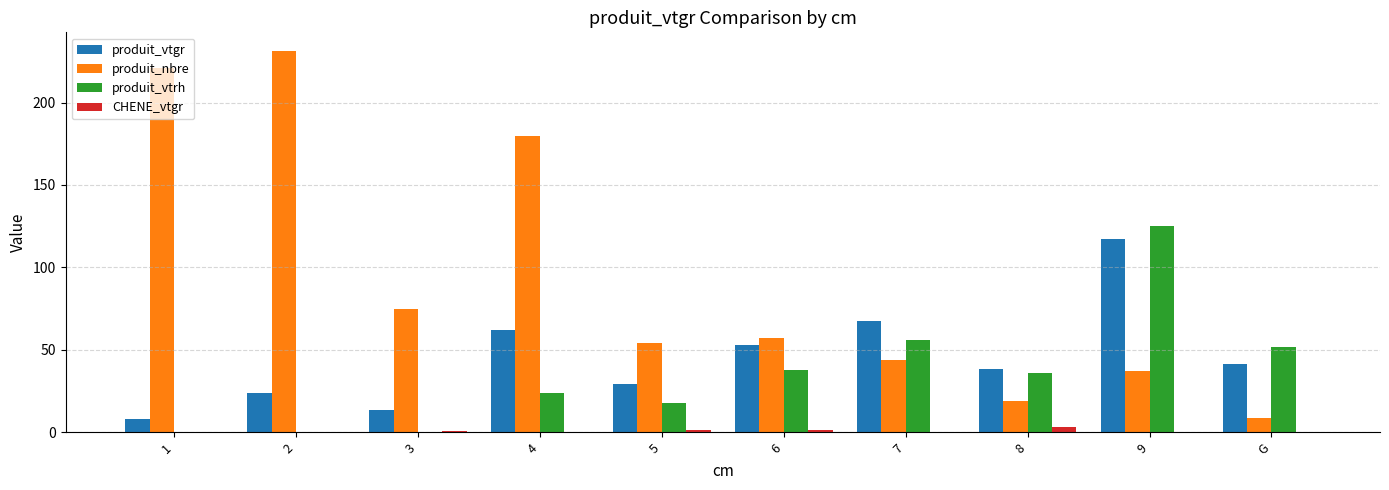

The value of produit_vtgr at 6 is 75.3. True or false?

False